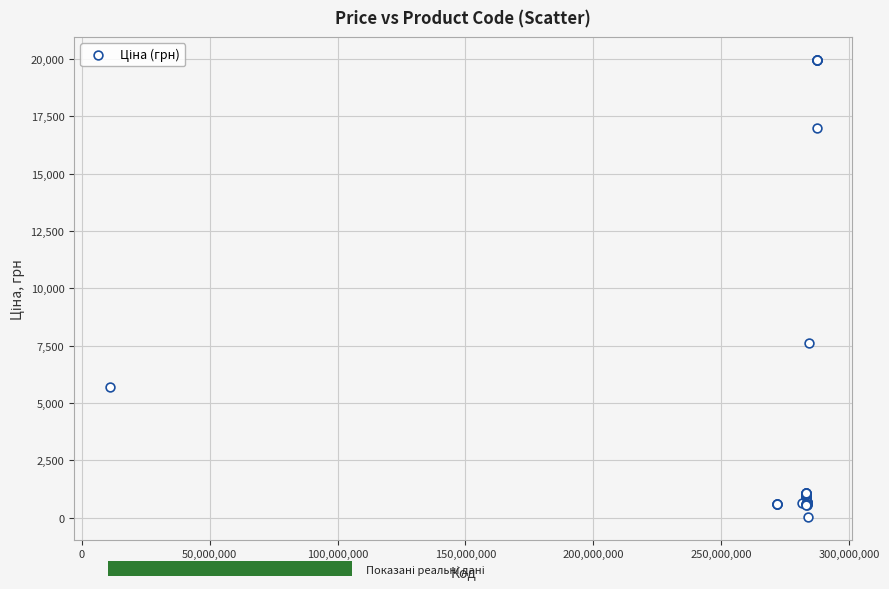

What Y value in the scatter plot is closest to 9998?

7596.5